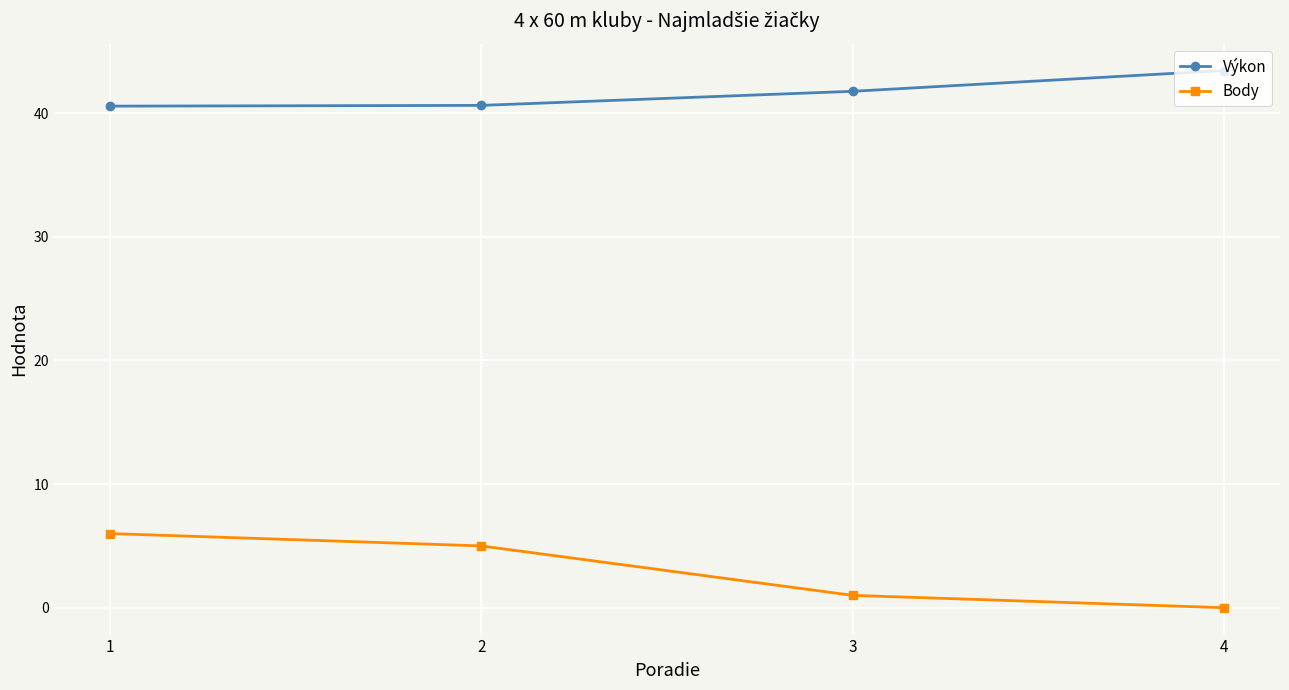

Which category has the highest value in the Výkon series?

4